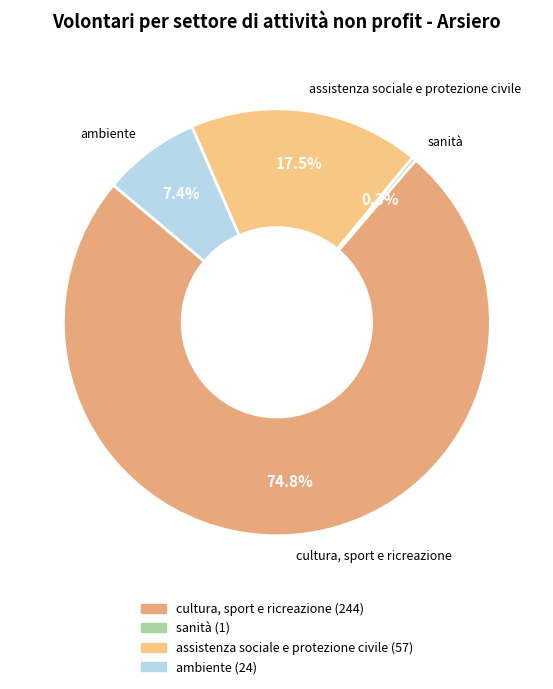

Approximately how many times larger is the value at assistenza sociale e protezione civile compared to ambiente?

2.4